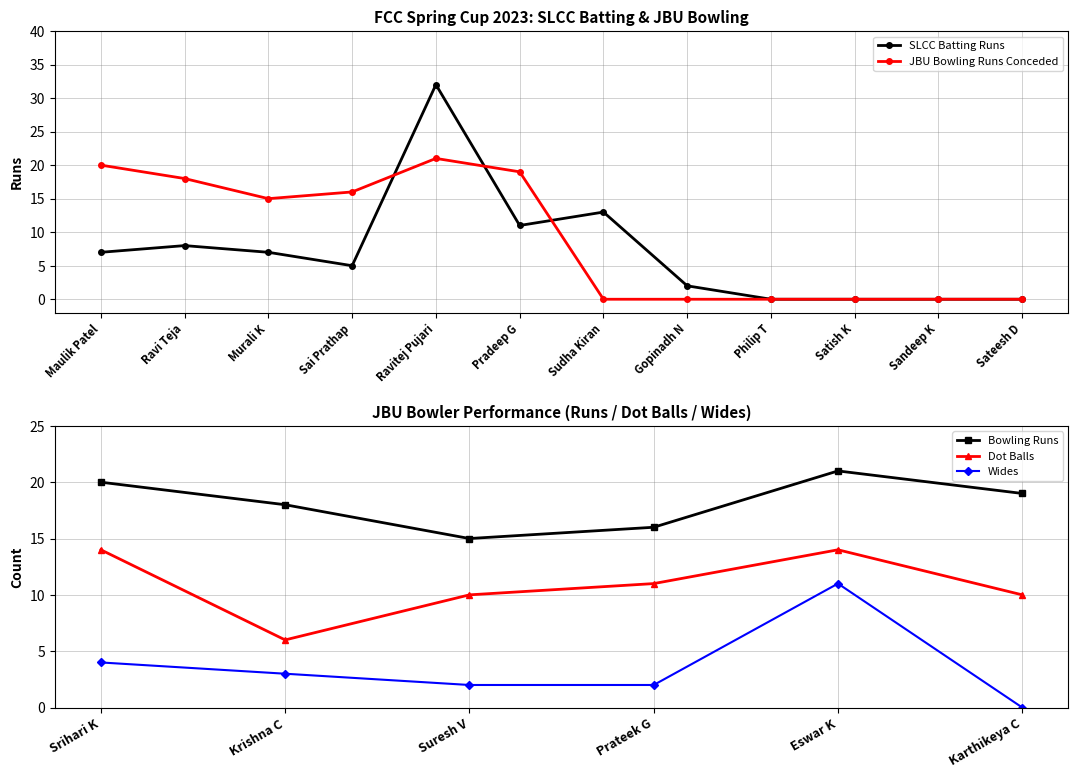

What is the greatest value displayed?

32